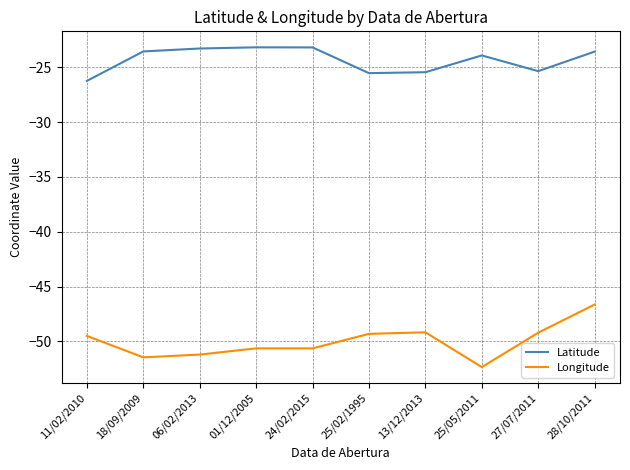

Between 25/02/1995 and 28/10/2011, which series saw the biggest shift?

Longitude